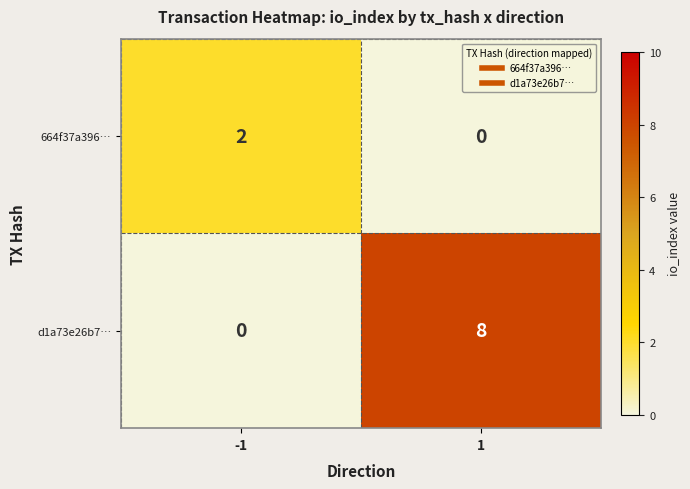

At which category does the chart reach its peak across all series?

1